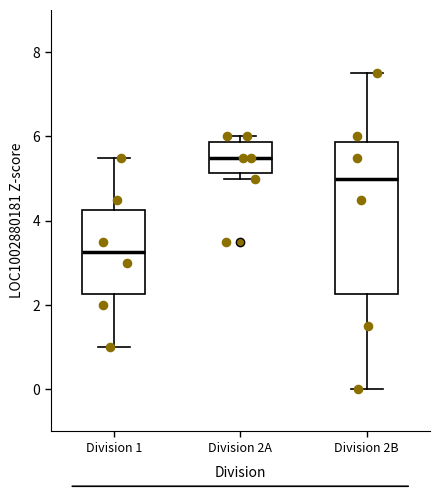

Comparing the boxes themselves (not the whiskers), which one is the tallest?

Division 2B